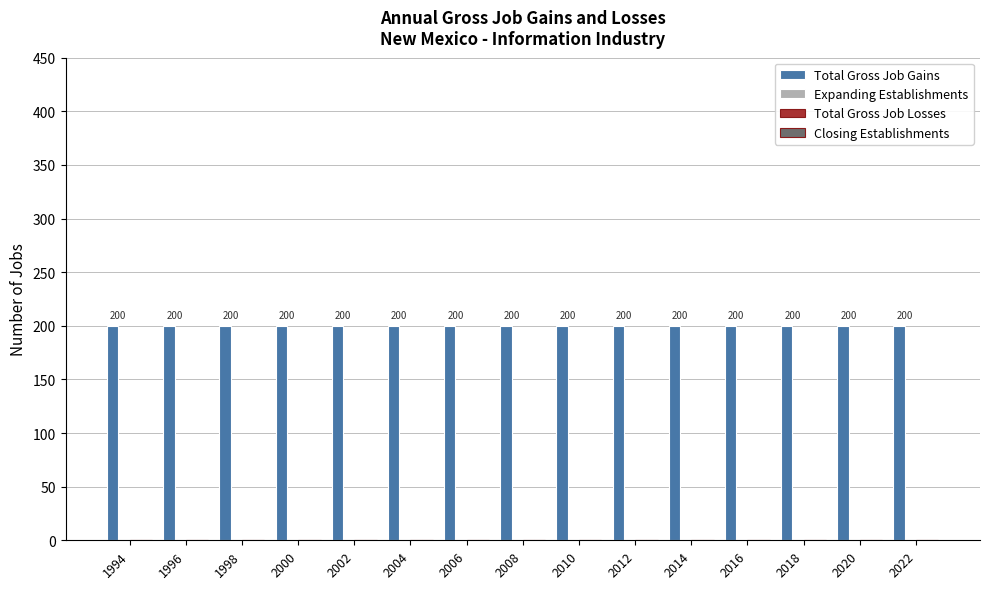

Which series changed the most between 1996 and 2010?

Total Gross Job Gains